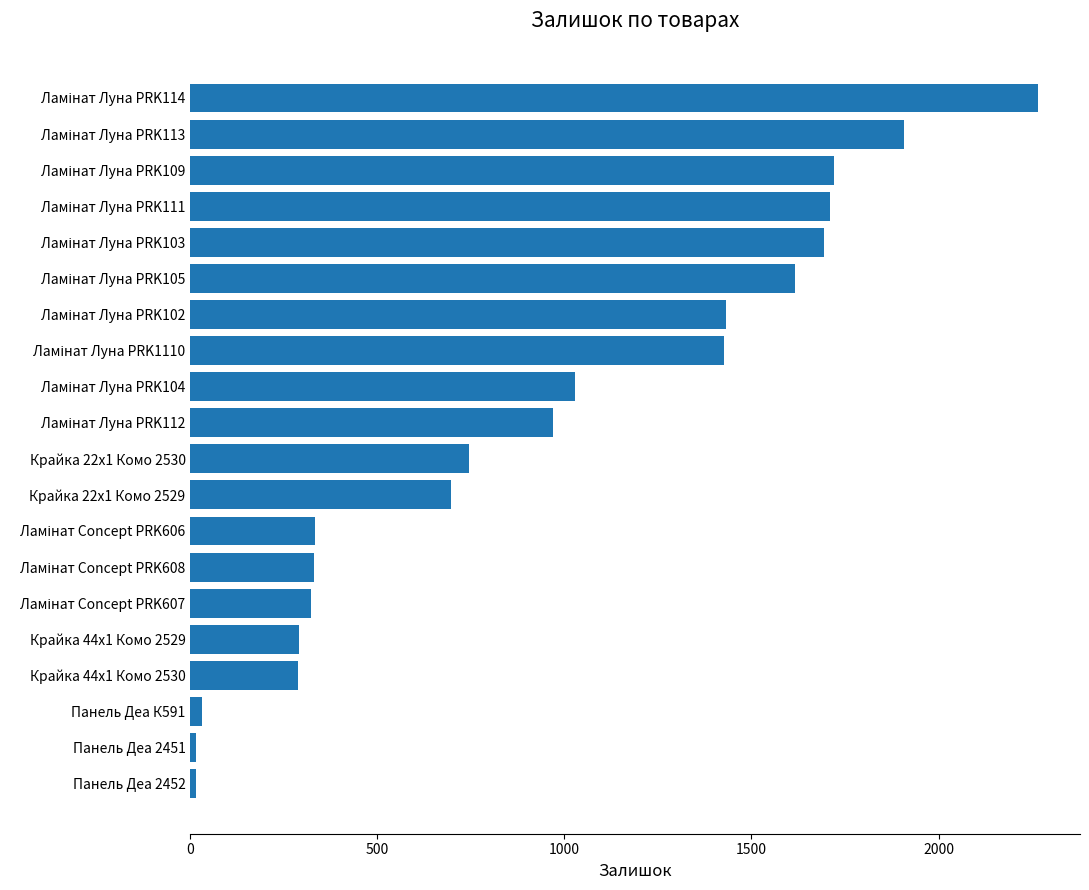

The value at Крайка 44x1 Комо 2529 is 197. True or false?

False